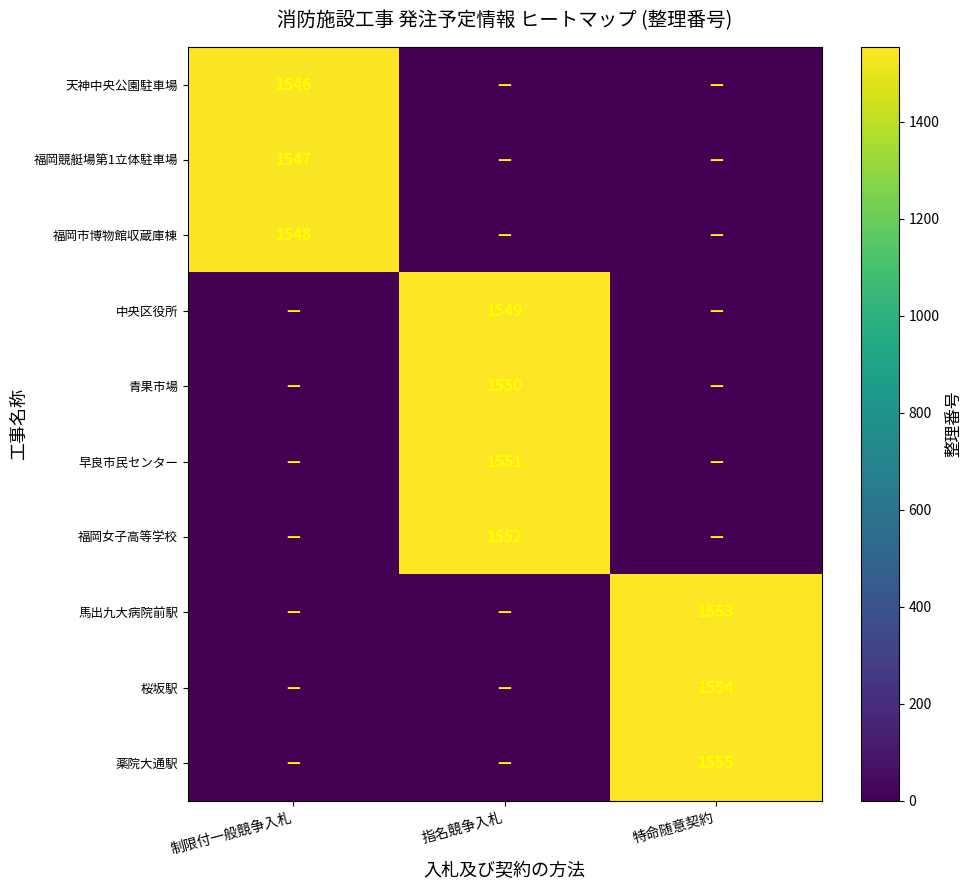

The value of 桜坂駅 at 特命随意契約 is 1554. True or false?

True